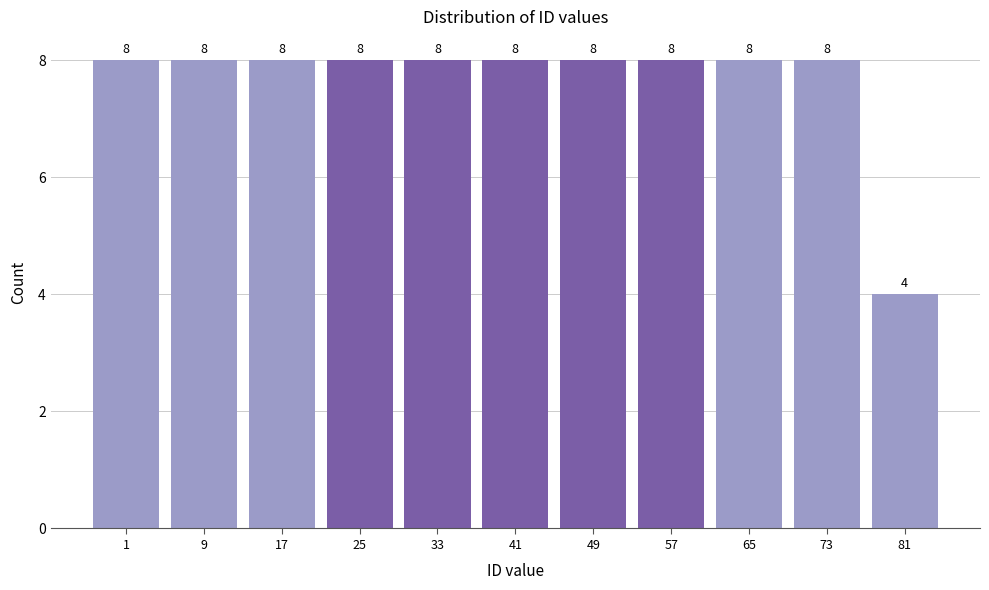

Reading right to left, transcribe all the data shown in this chart.

4	8	8	8	8	8	8	8	8	8	8